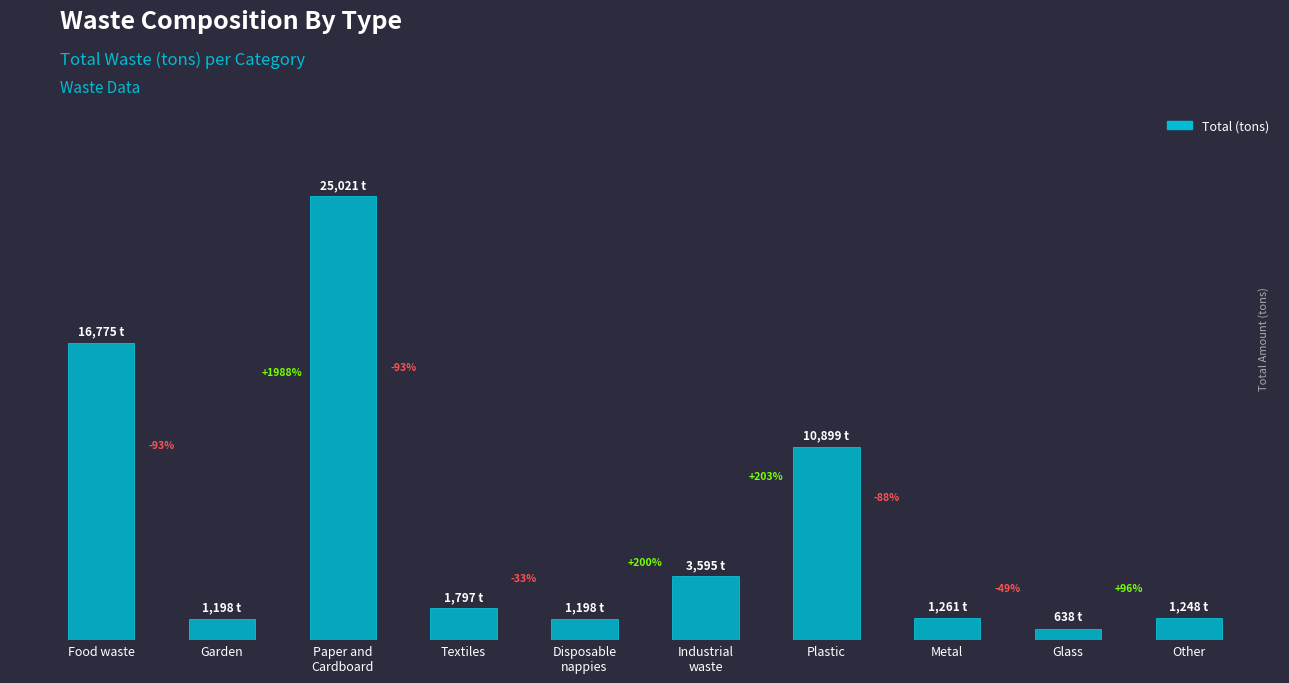

What is the maximum value shown in the chart?

25021.3